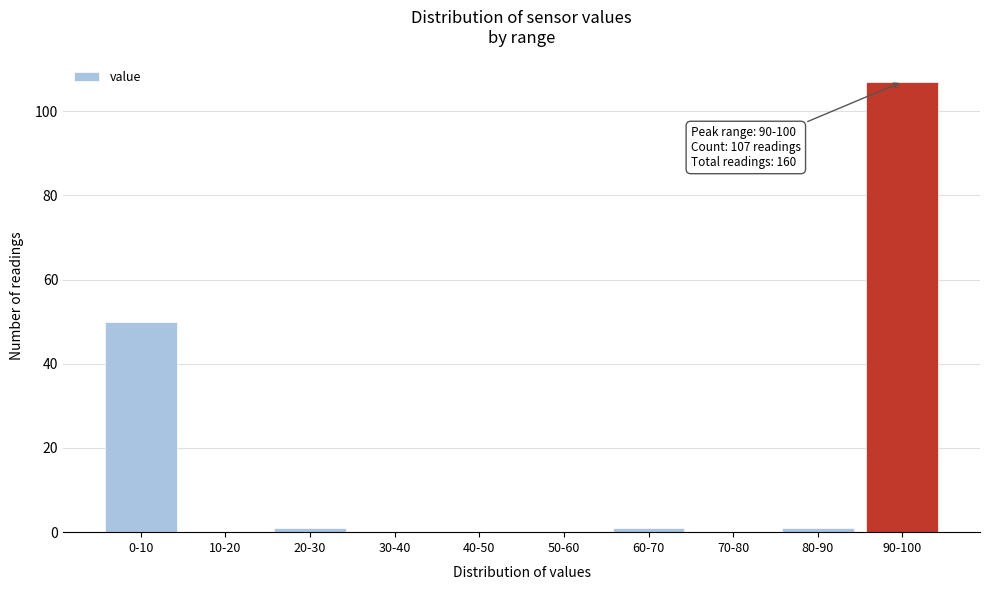

Reading right to left, transcribe all the data shown in this chart.

90-100=107	80-90=1	70-80=0	60-70=1	50-60=0	40-50=0	30-40=0	20-30=1	10-20=0	0-10=50